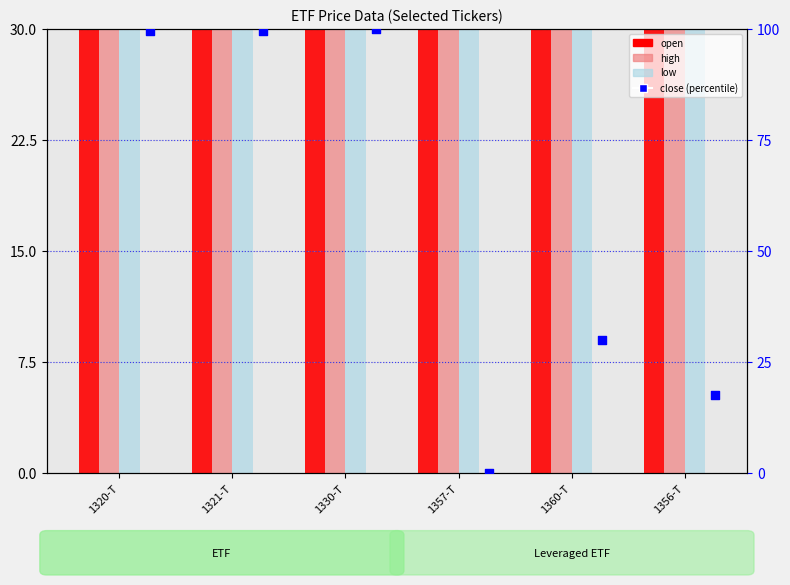

Which series has the largest total across all categories?

high